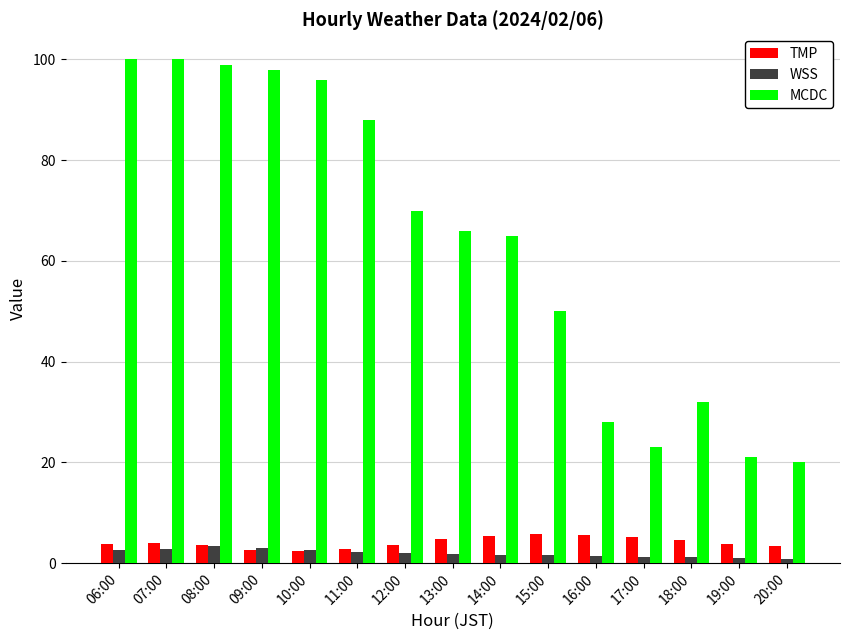

What is the greatest value displayed?

100.0